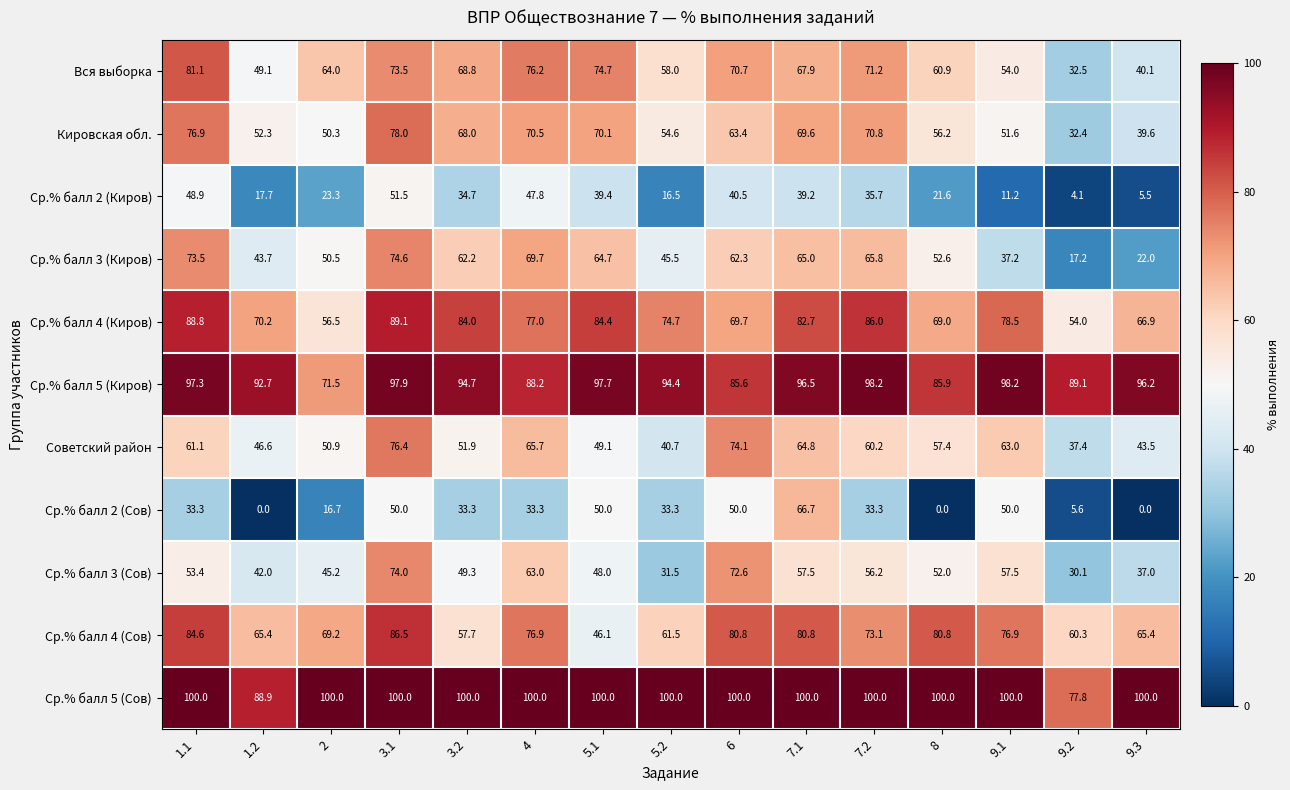

Where is Кировская обл. nearest to the value 55?

5.2